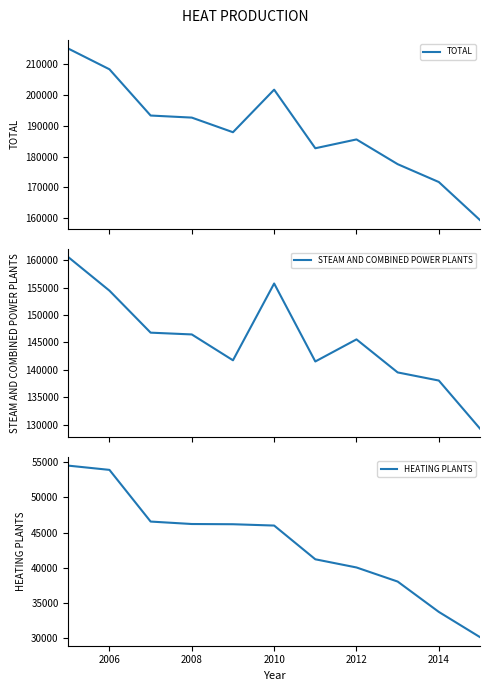

What is the minimum value for TOTAL?

159351